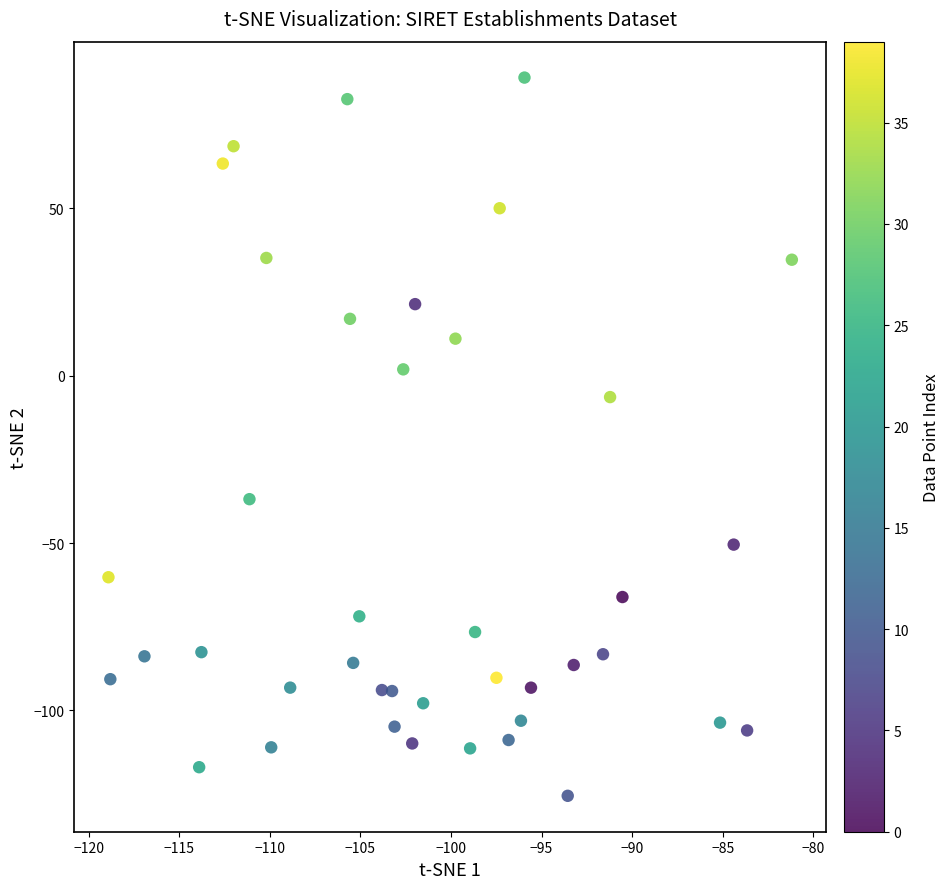

What is the range of Y values (max minus min)?

214.6